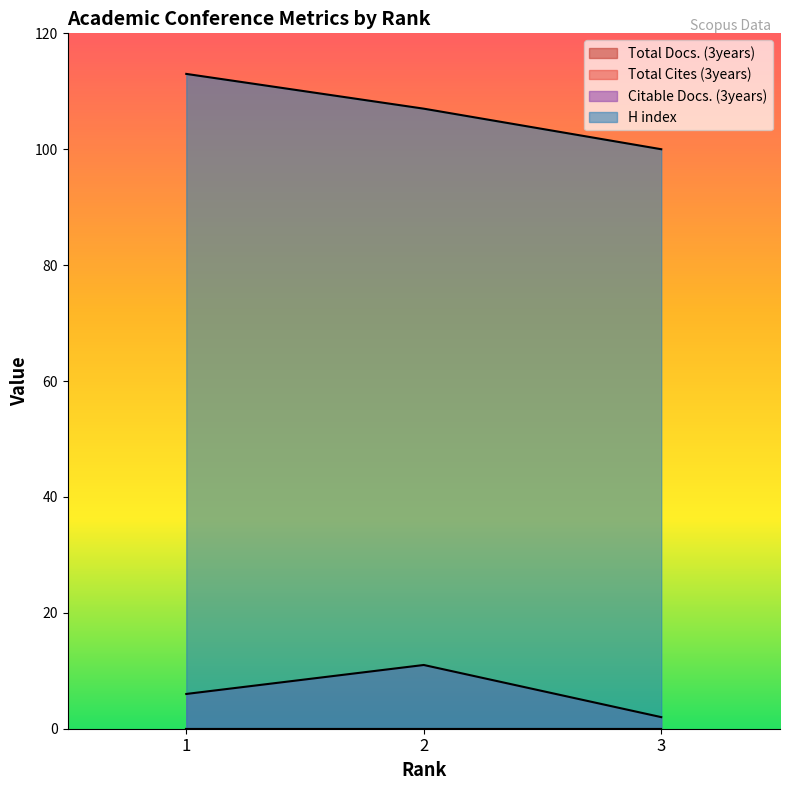

What is the approximate value of Citable Docs. (3years) at 1?

6